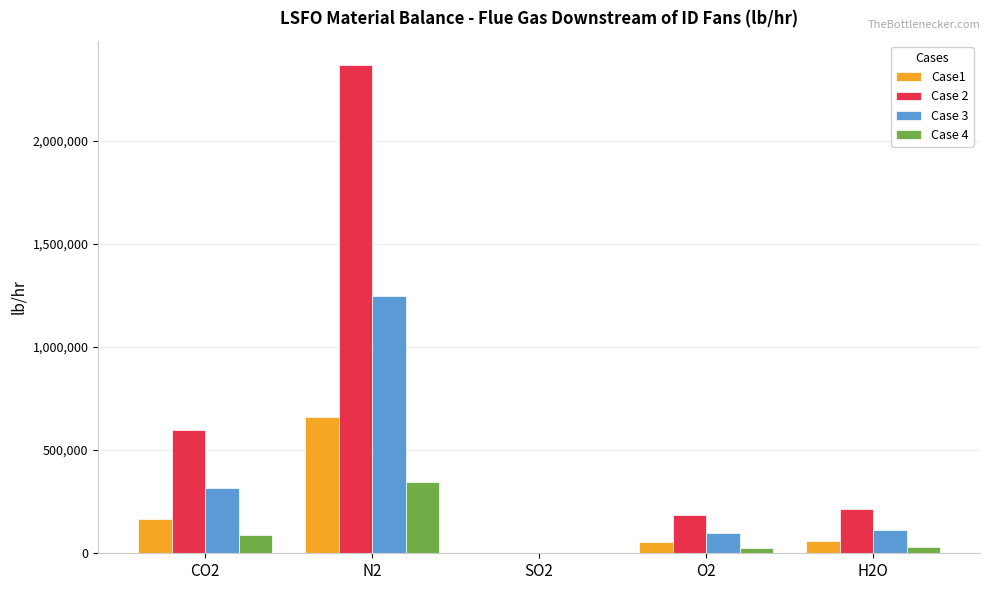

How many series are shown in this chart?

4